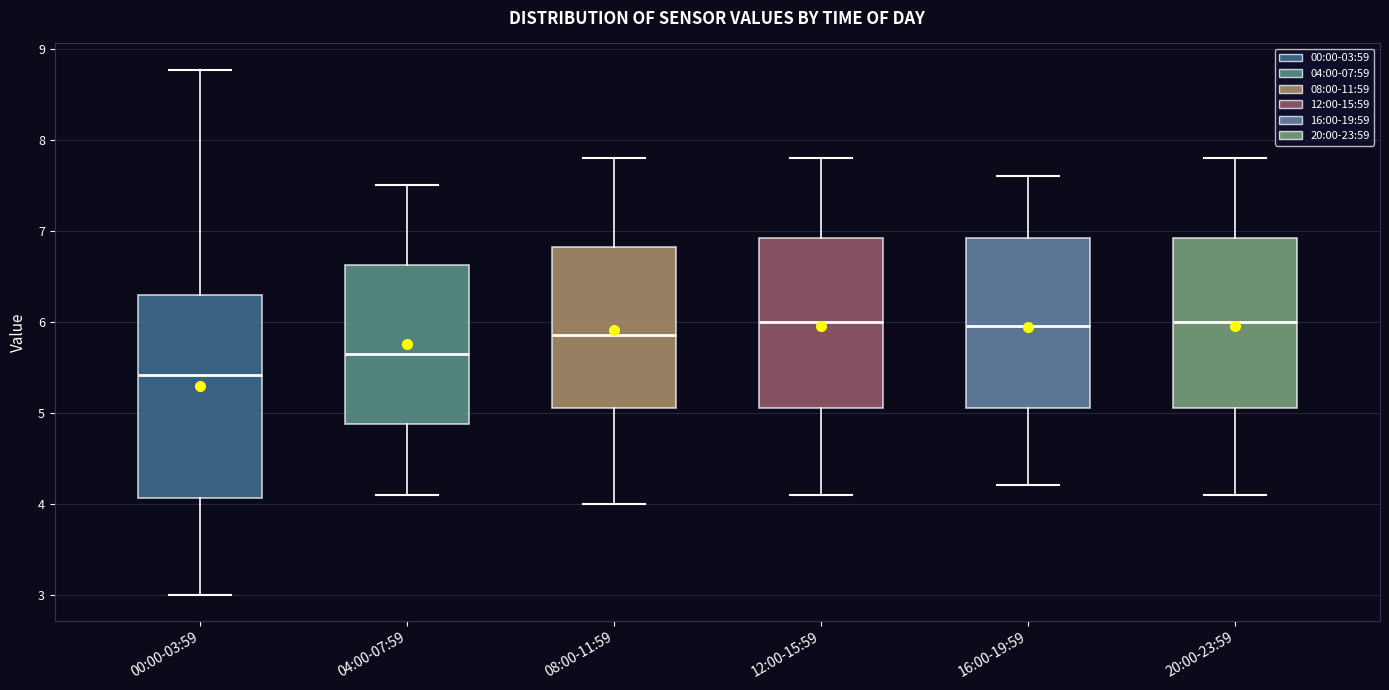

Comparing the boxes themselves (not the whiskers), which one is the tallest?

00:00-03:59